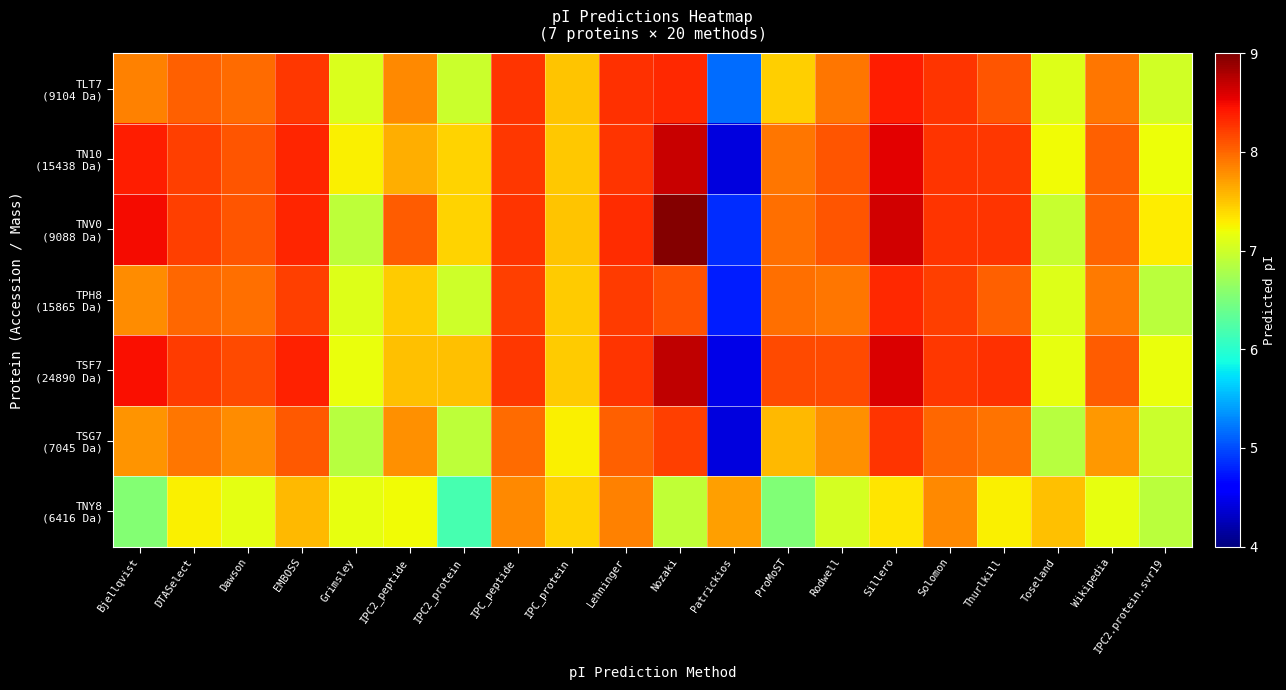

Which series has the largest total across all categories?

TNV0 (9088 Da)